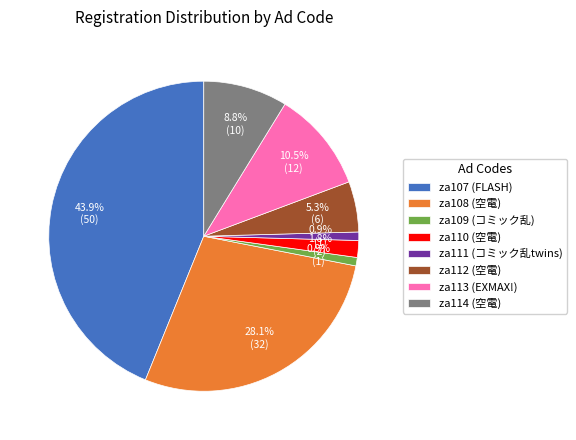

To the nearest percent, what is the difference between the largest and smallest slice percentages?

43%